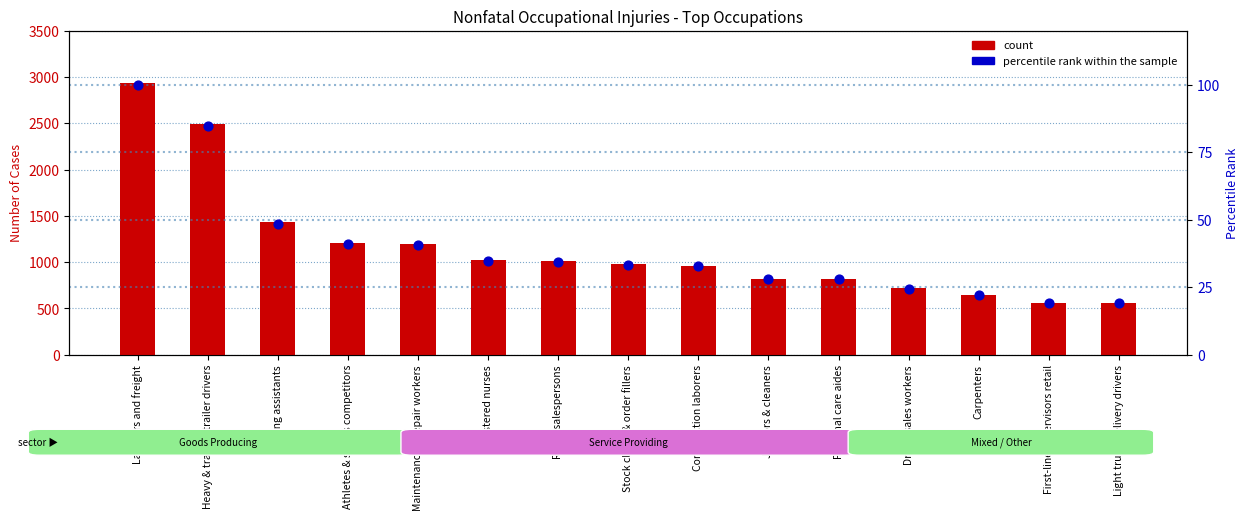

Is the value of percentile rank within the sample at Personal care aides greater than the value of count at Heavy & tractor-trailer drivers?

No